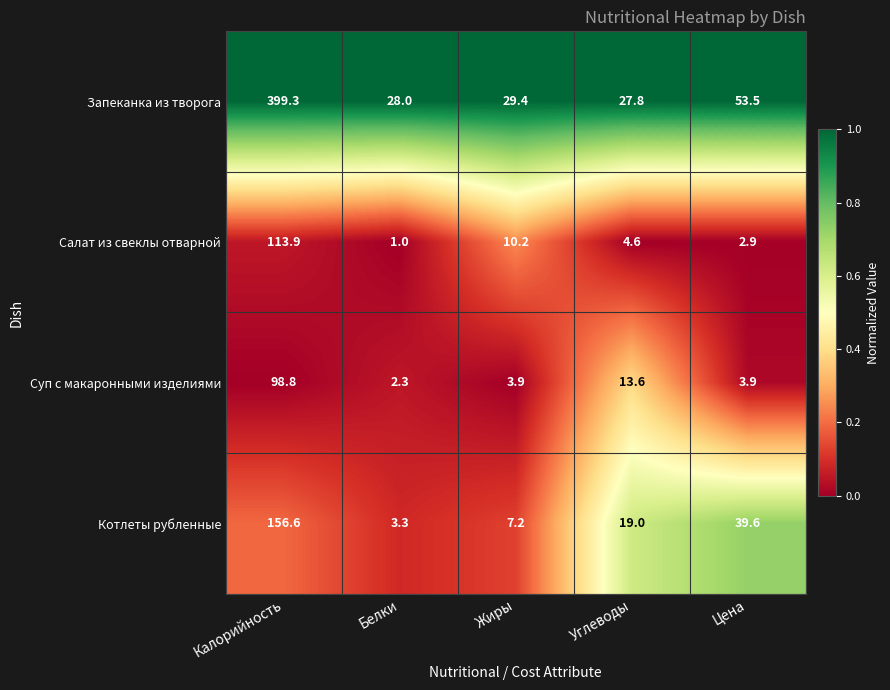

Count the number of data series in this chart.

4